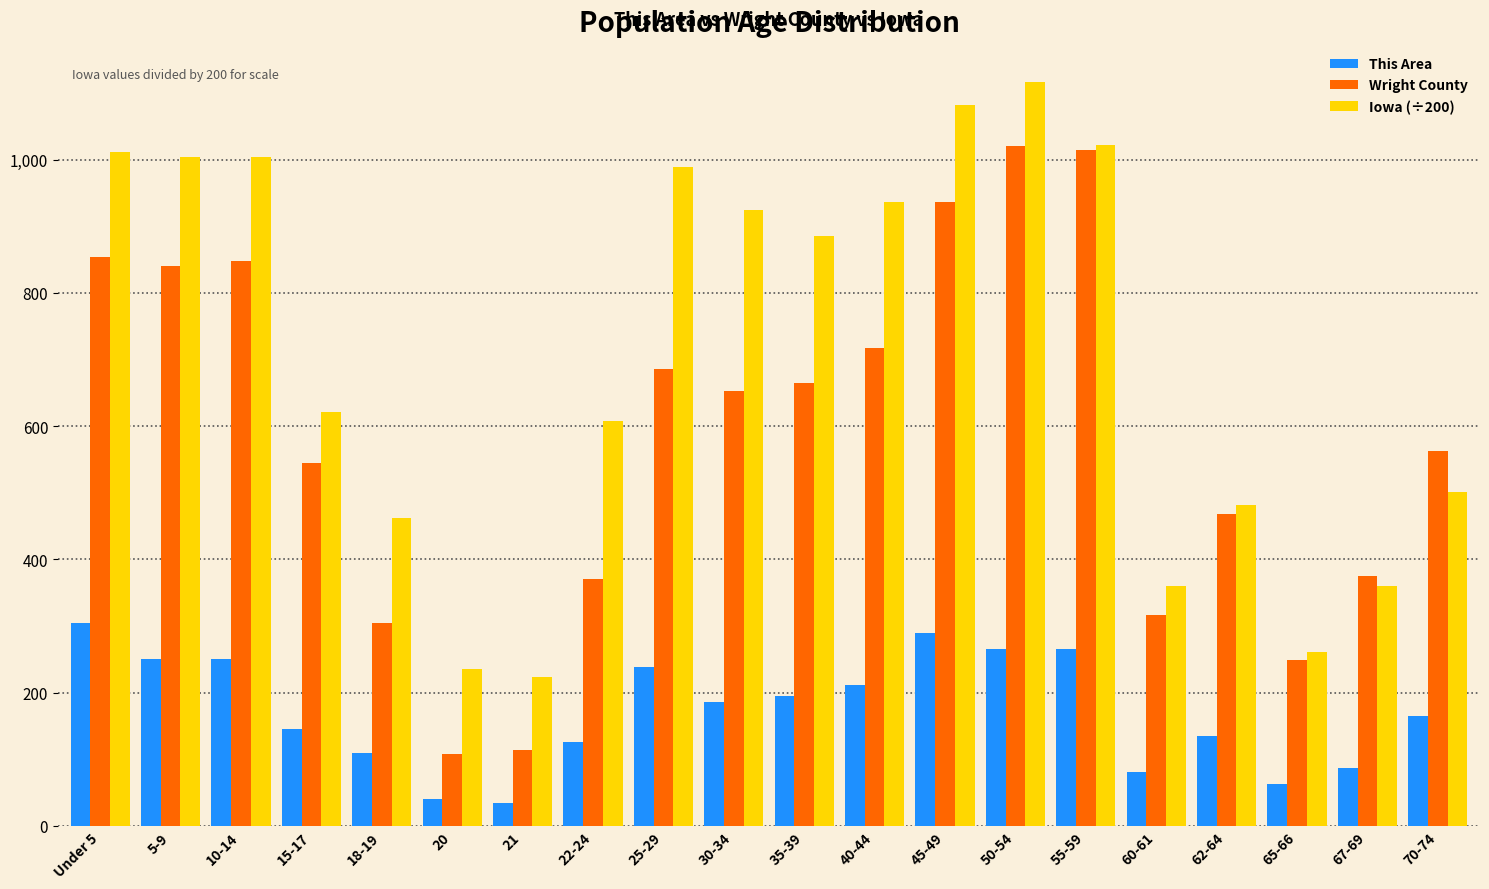

What is the average value of the Iowa (÷200) series?

704.5